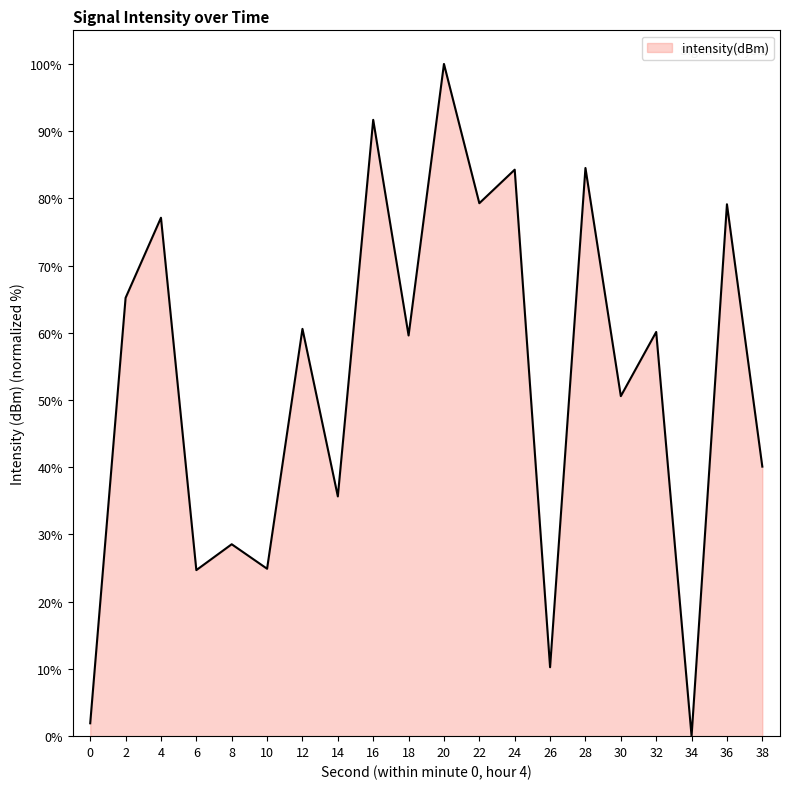

The chart shows a value of 24.9 at 10. True or false?

True